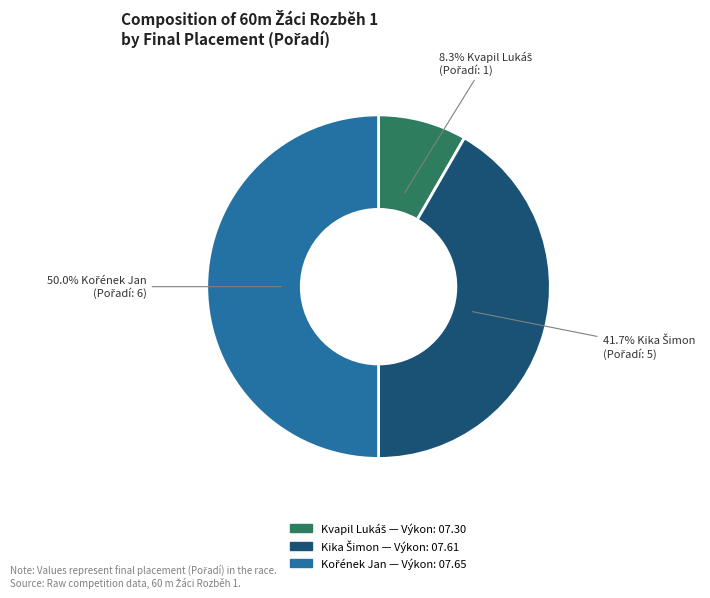

Count the number of slices in the pie.

3